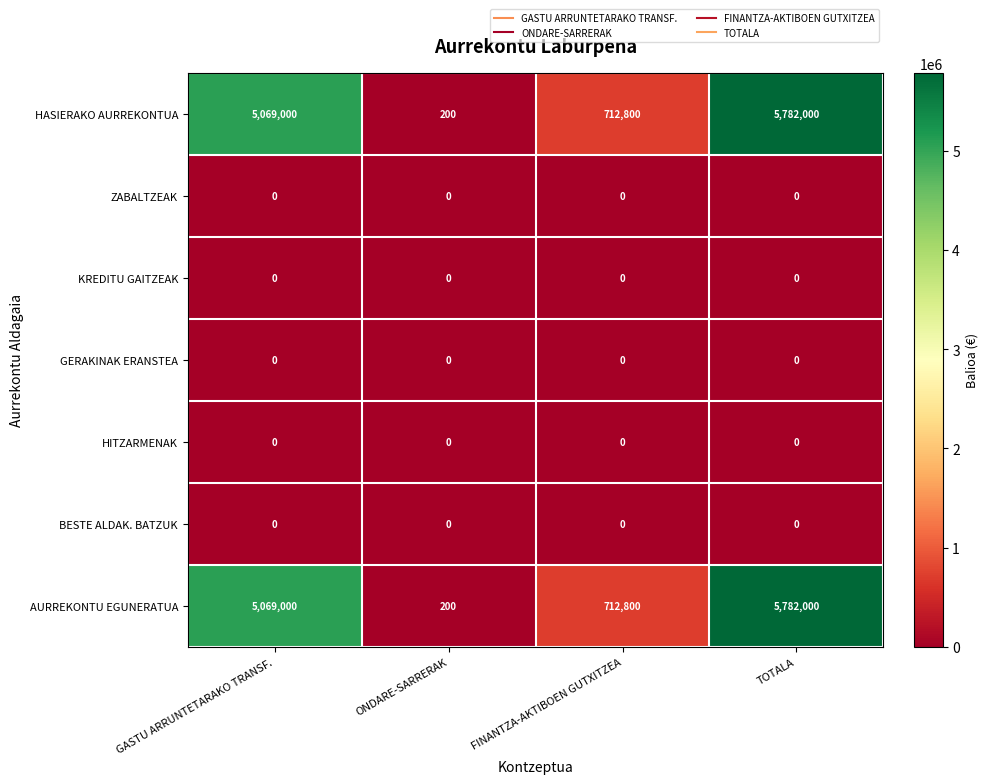

Reading left to right, extract all data points from this chart.

HASIERAKO AURREKONTUA: 5069000	200	712800	5782000
ZABALTZEAK: 0	0	0	0
KREDITU GAITZEAK: 0	0	0	0
GERAKINAK ERANSTEA: 0	0	0	0
HITZARMENAK: 0	0	0	0
BESTE ALDAK. BATZUK: 0	0	0	0
AURREKONTU EGUNERATUA: 5069000	200	712800	5782000